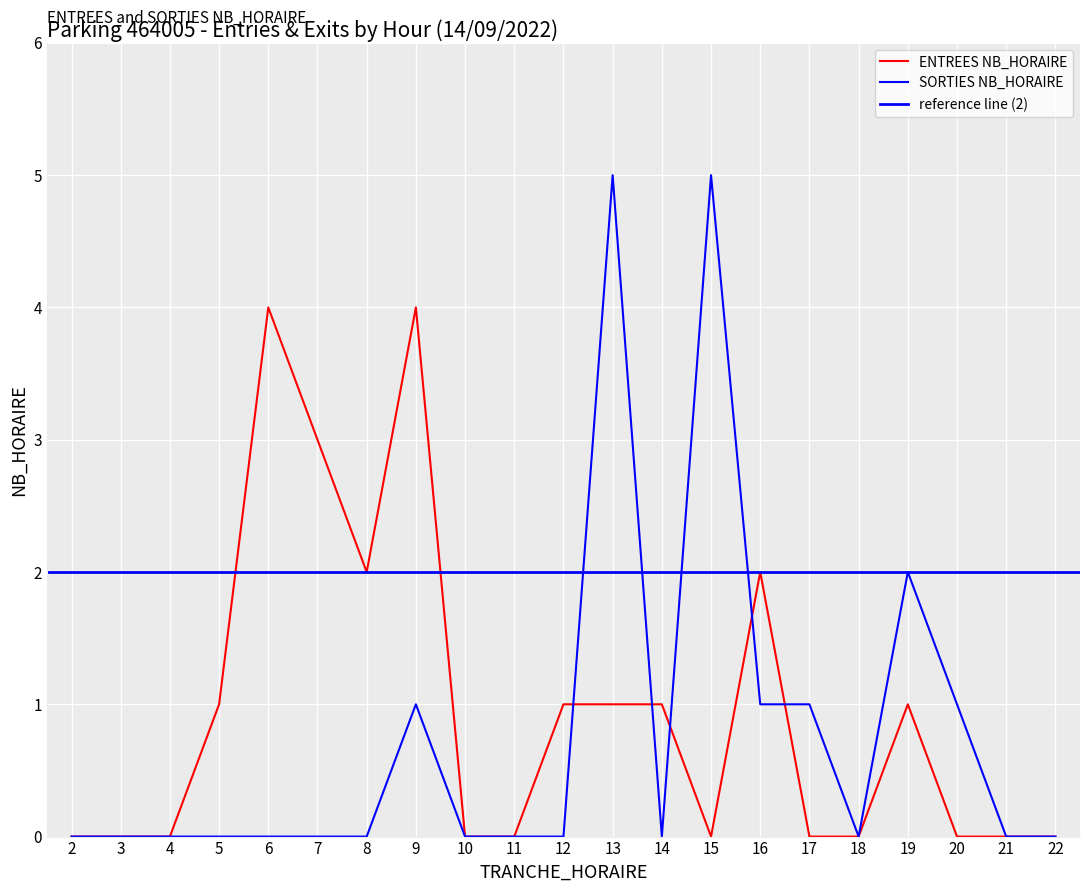

How many values in SORTIES NB_HORAIRE are above zero?

7